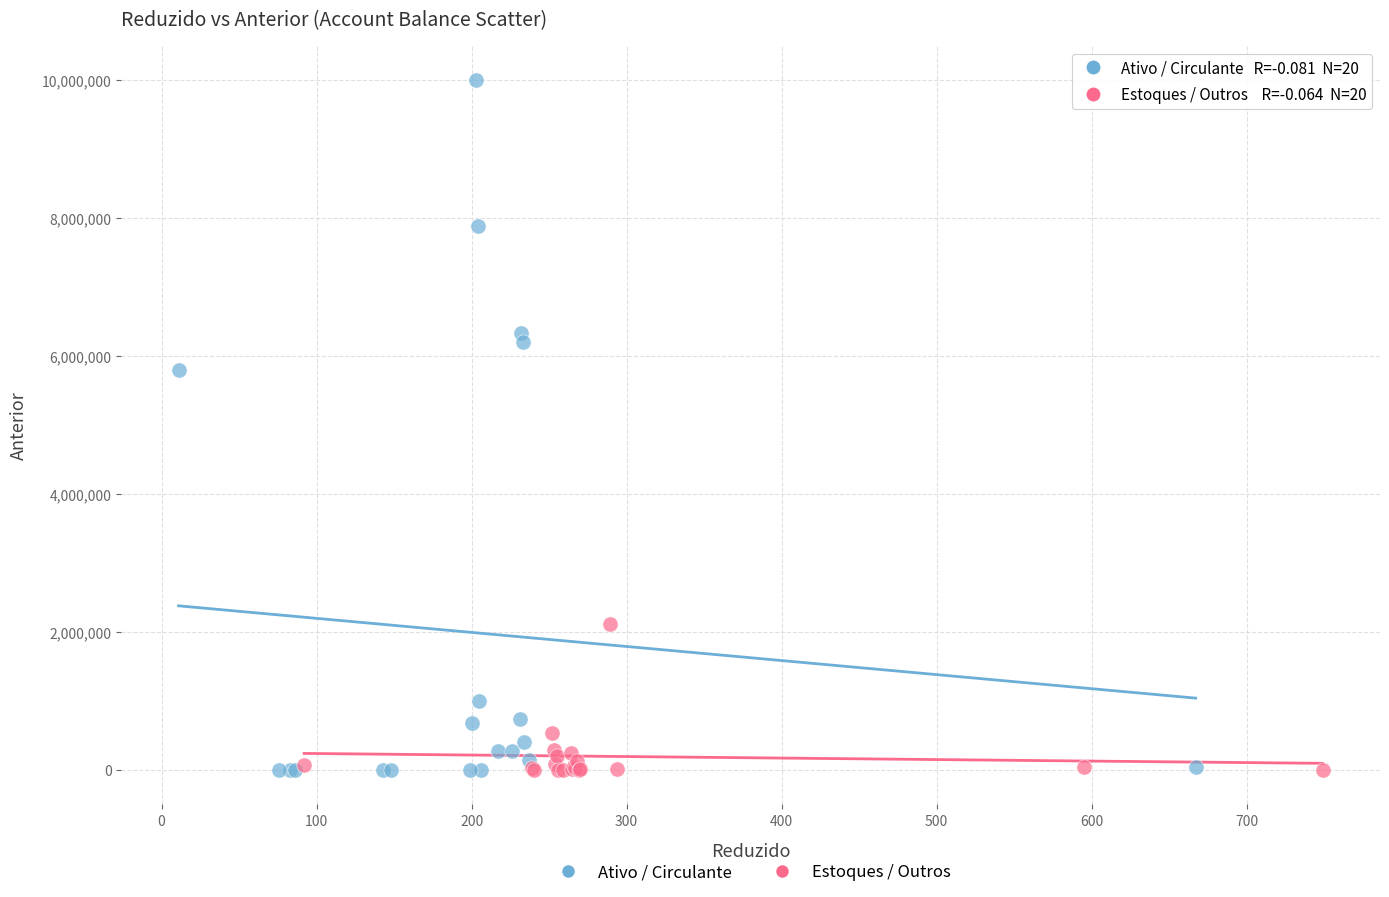

Which series has the largest Y range (max minus min)?

Ativo / Circulante